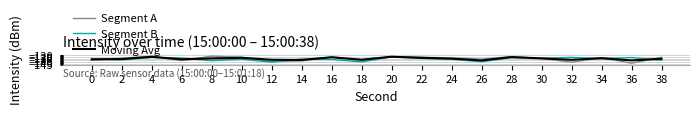

The Segment B series shows -133.8 at 2. True or false?

True